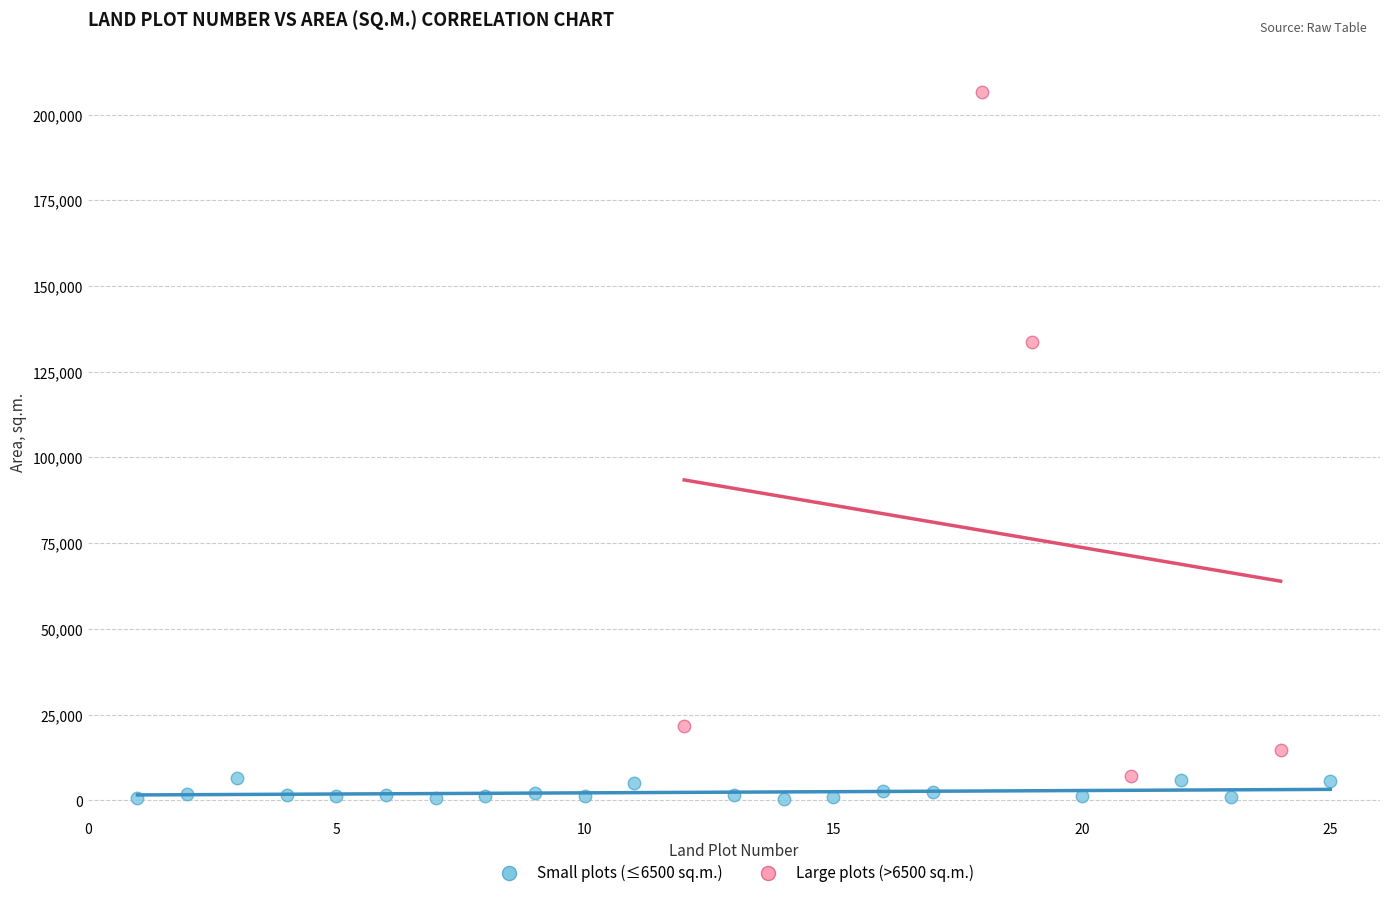

Which series has the widest spread of Y values?

Large plots (>6500 sq.m.)